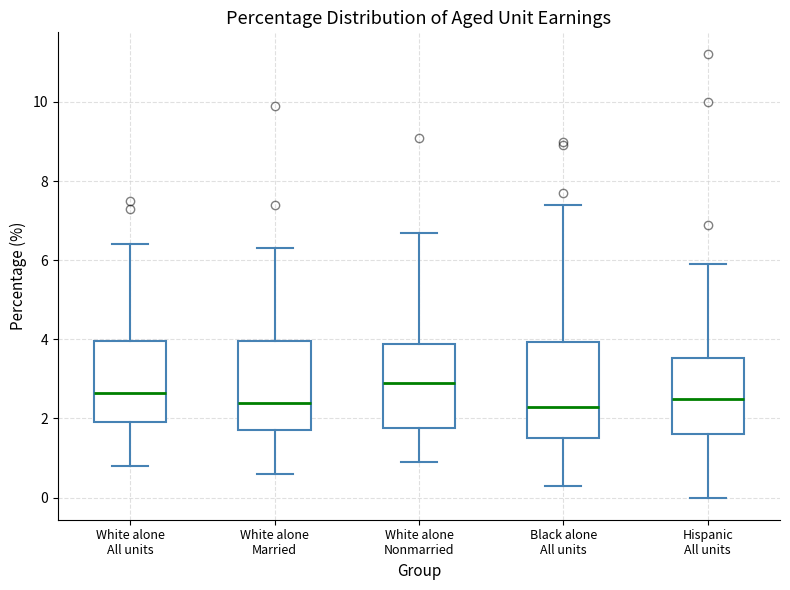

Reading left to right, transcribe this box plot: for each box, give where its median line is, the range the box spans, and where its two whiskers end, as read against the y-axis. The values are not printed on the chart, so give them approximately, as read against the axis.

White alone All units: median 2.6, box 2.0 to 4.0, whiskers 0.8 to 6.4
White alone Married: median 2.4, box 1.8 to 4.0, whiskers 0.6 to 6.4
White alone Nonmarried: median 3.0, box 1.8 to 3.8, whiskers 1.0 to 6.8
Black alone All units: median 2.4, box 1.6 to 4.0, whiskers 0.4 to 7.4
Hispanic All units: median 2.6, box 1.6 to 3.6, whiskers 0.0 to 6.0